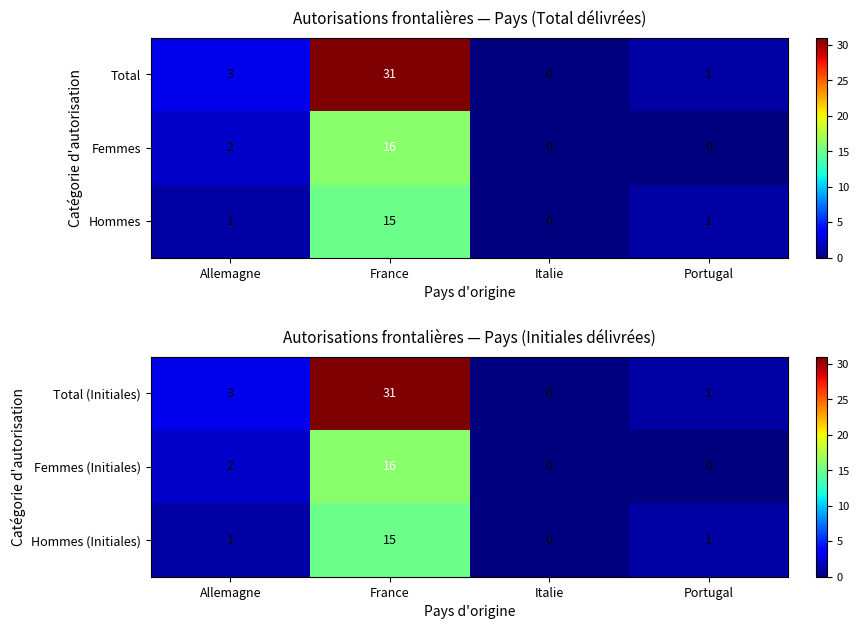

Which label corresponds to the smallest value in the chart?

Italie